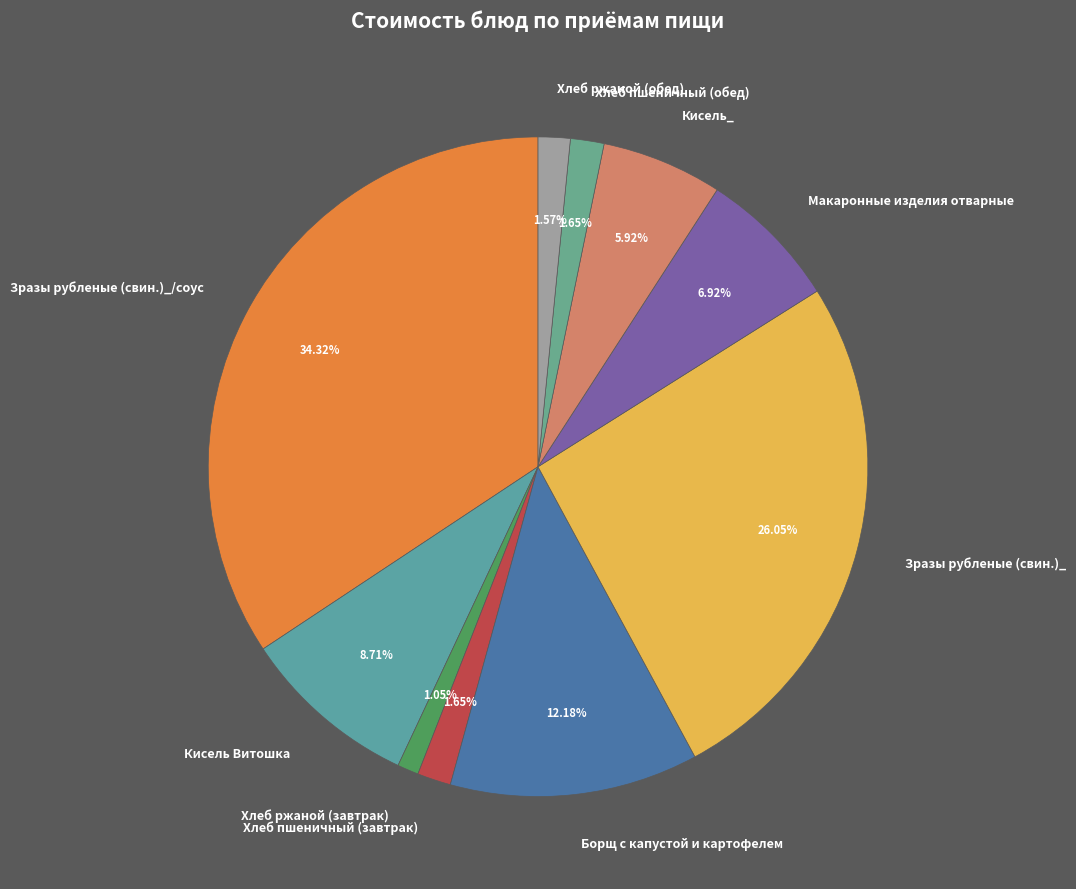

What percentage is the Кисель_ slice, to the nearest percent?

6%